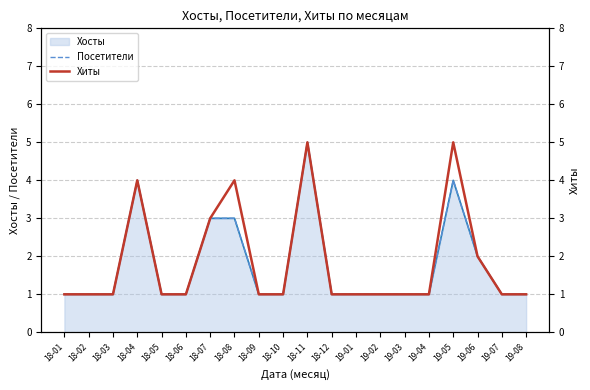

What is the total value across all series at 19-05?

9